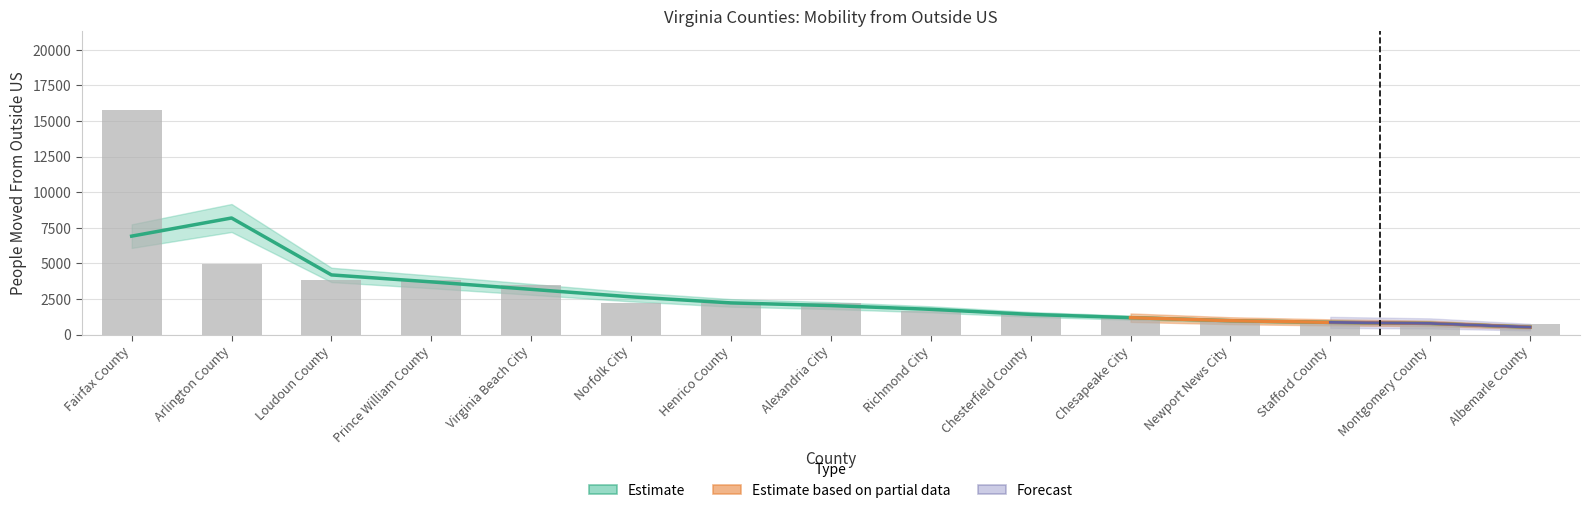

The value at Alexandria City is 1080. True or false?

False